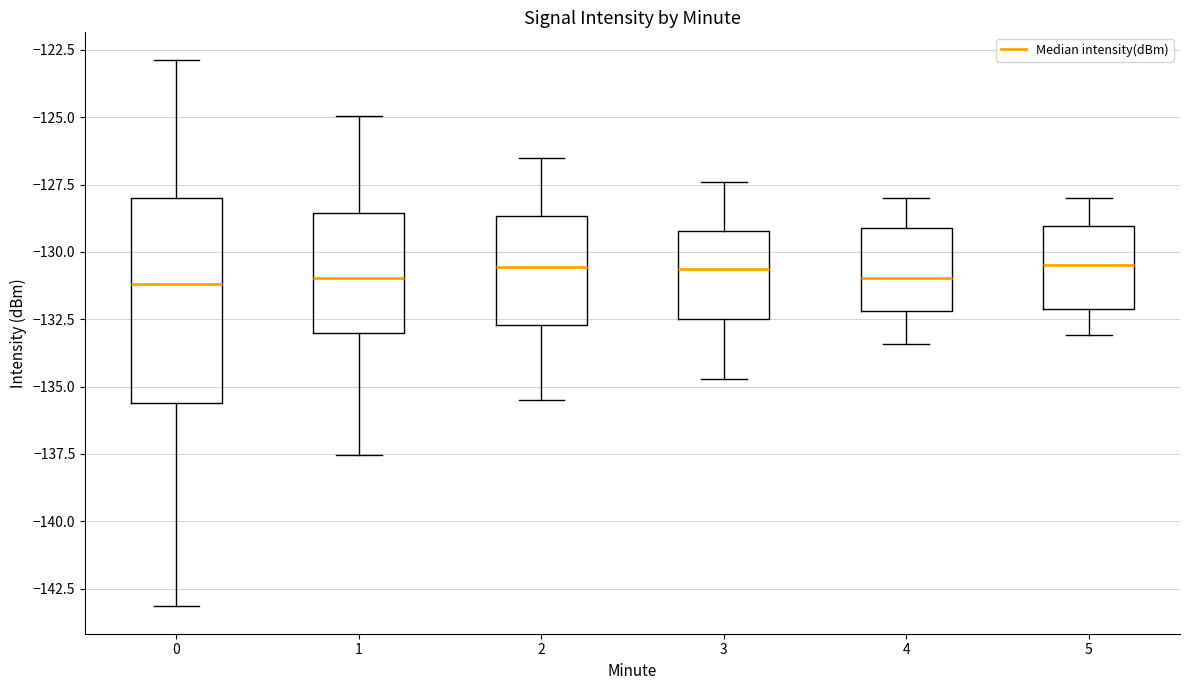

Reading left to right, transcribe this box plot: for each box, give where its median line is, the range the box spans, and where its two whiskers end, as read against the y-axis. The values are not printed on the chart, so give them approximately, as read against the axis.

0: median -131.0, box -135.5 to -128.0, whiskers -143.0 to -123.0
1: median -131.0, box -133.0 to -128.5, whiskers -137.5 to -125.0
2: median -130.5, box -132.5 to -128.5, whiskers -135.5 to -126.5
3: median -130.5, box -132.5 to -129.0, whiskers -134.5 to -127.5
4: median -131.0, box -132.0 to -129.0, whiskers -133.5 to -128.0
5: median -130.5, box -132.0 to -129.0, whiskers -133.0 to -128.0